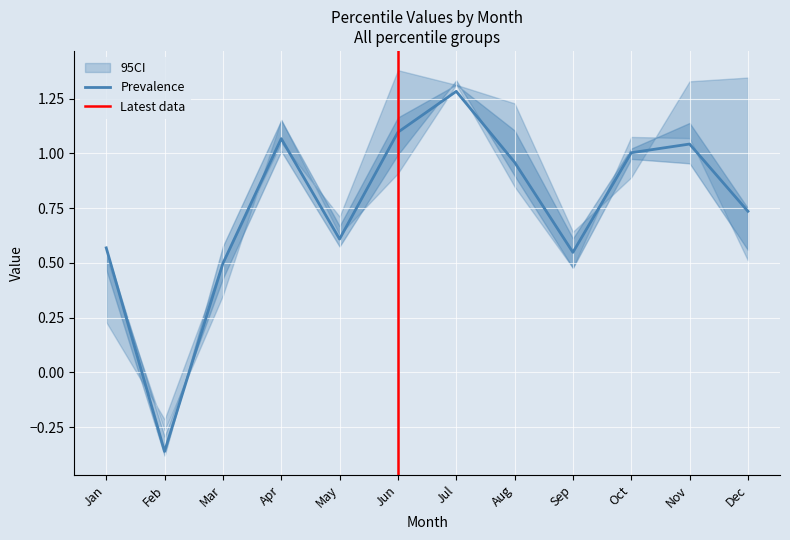

How many interior local peaks does the pct05 series have?

2